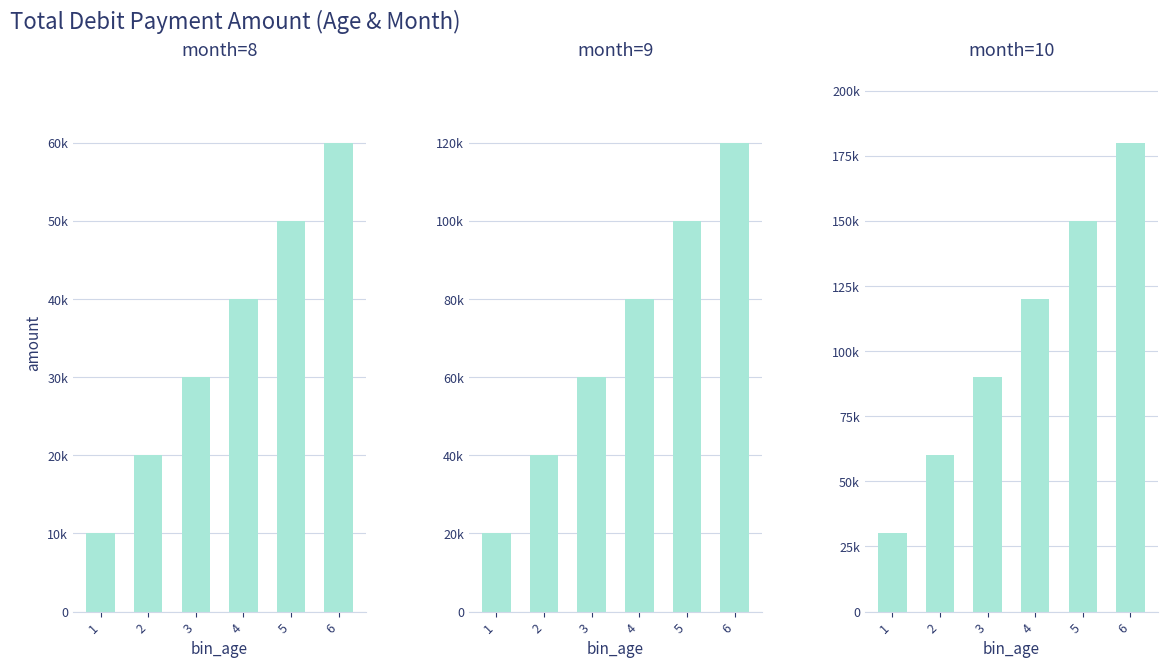

How many distinct data groups are displayed?

3